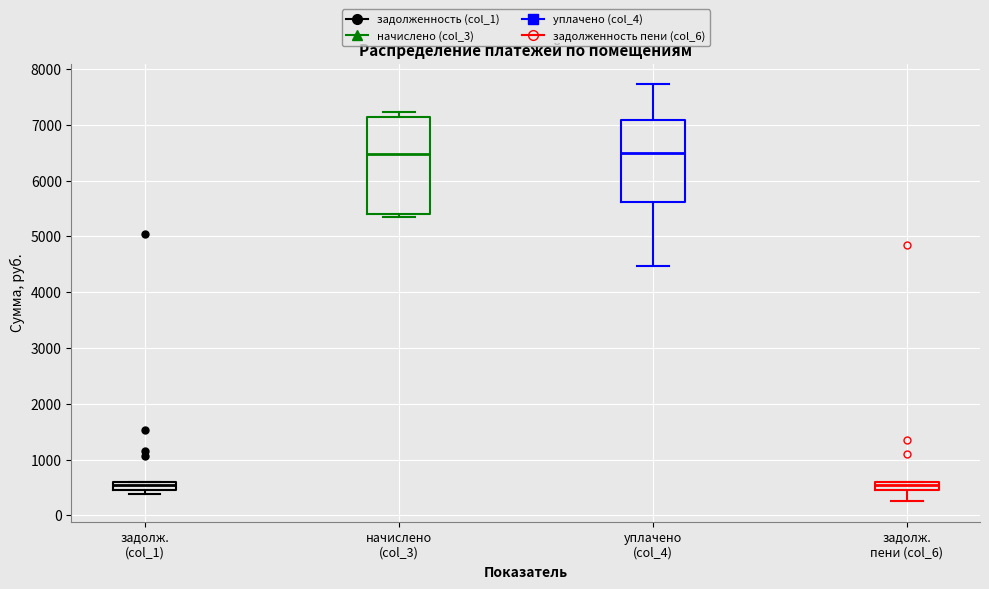

Where is the lower edge of the box for задолж. (col_1) on the y-axis? The values are not printed on the chart, so give them approximately, as read against the axis.

400